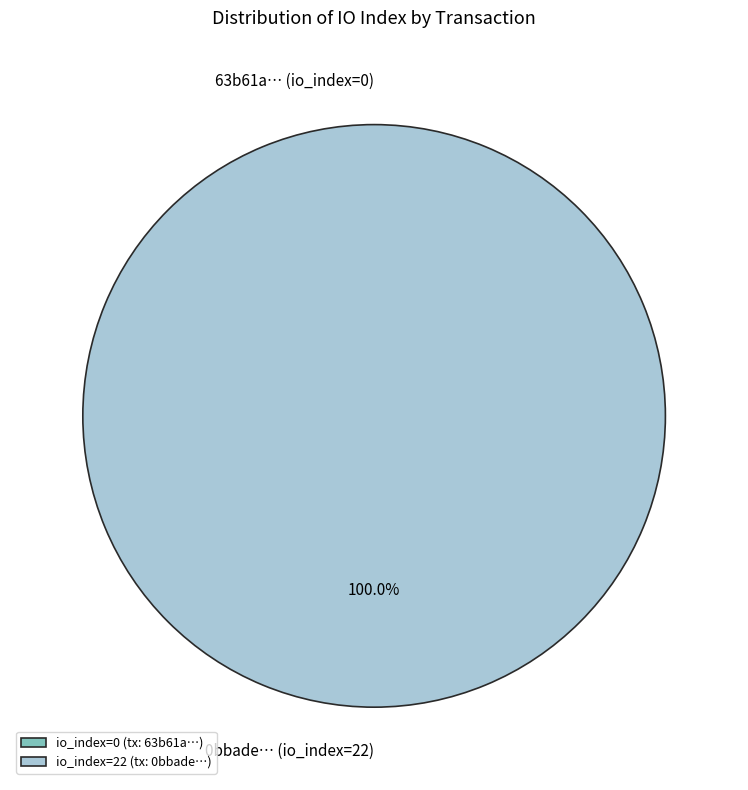

How many slices are in this pie chart?

2